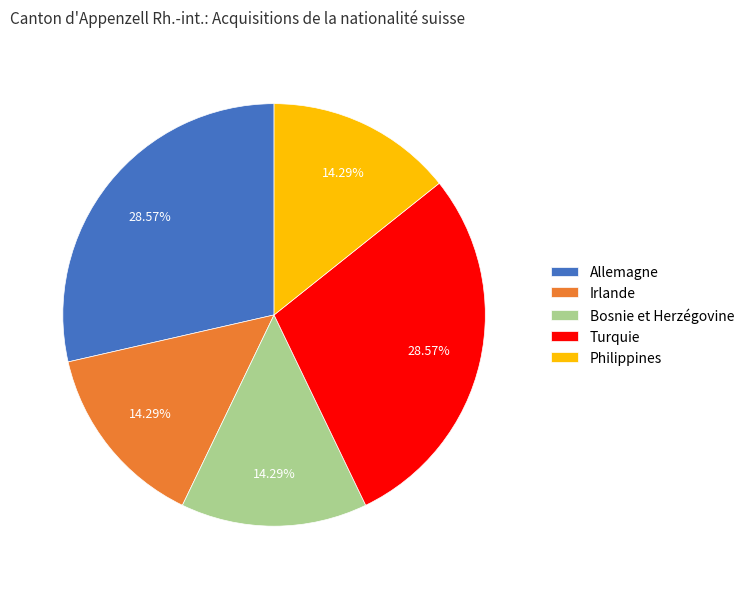

Do Allemagne and Philippines together represent more than half of the pie?

No